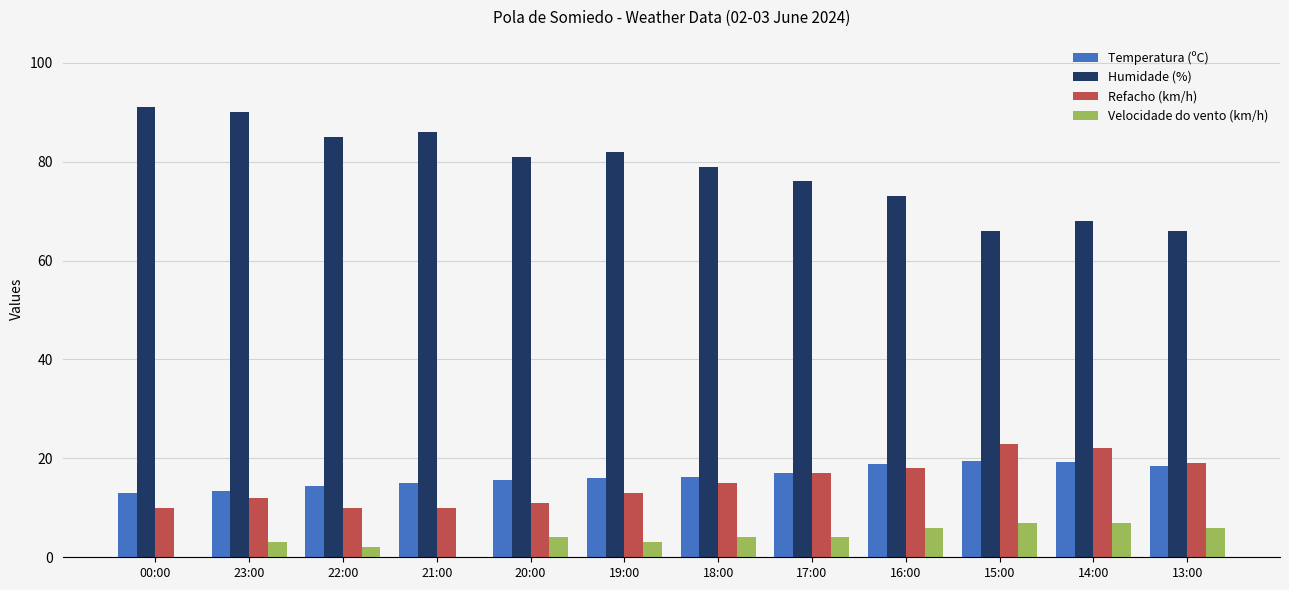

Is it true that Velocidade do vento (km/h) equals 1.8 at 16:00?

False